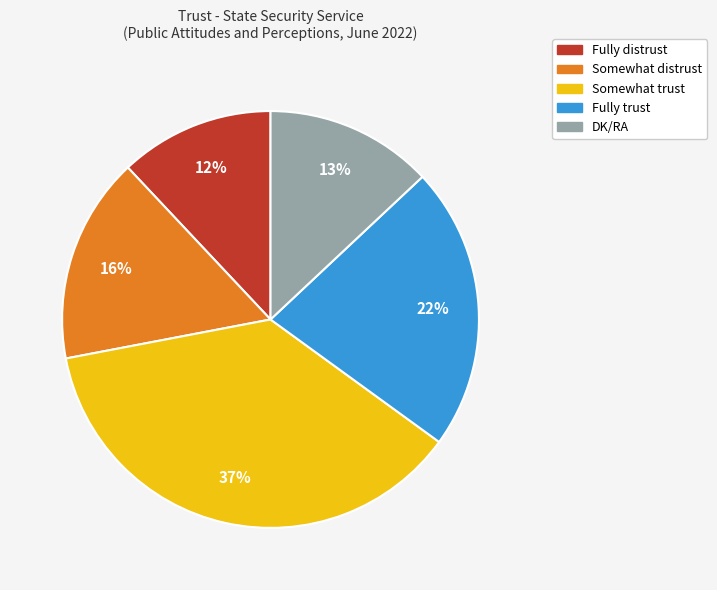

Approximately how many times larger is the value at Somewhat trust compared to DK/RA?

2.8